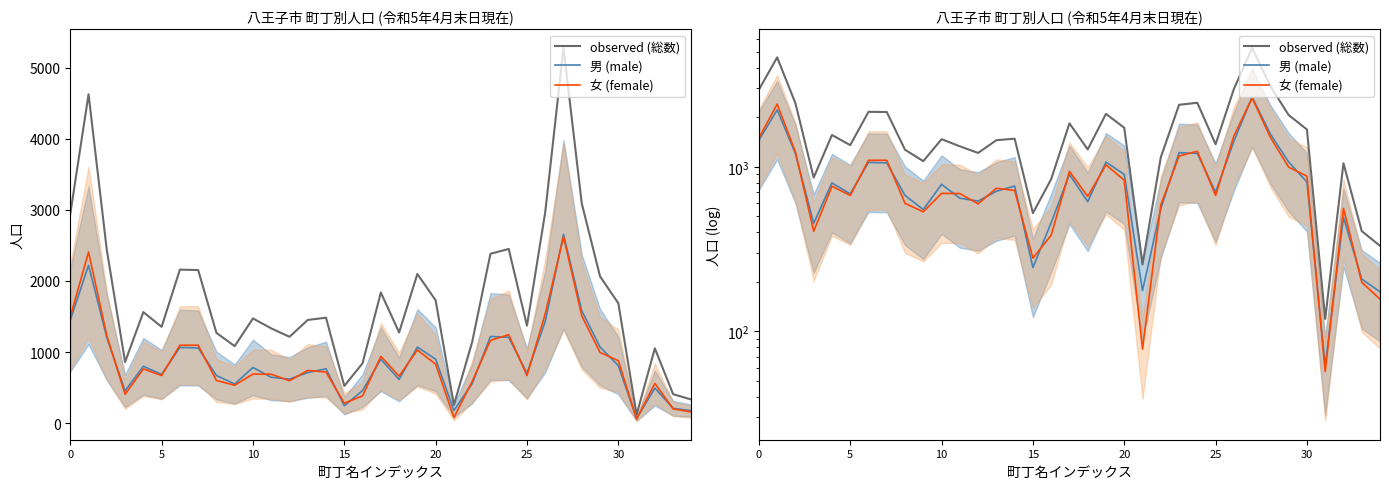

Where is 男 (male) nearest to the value 1359?

26